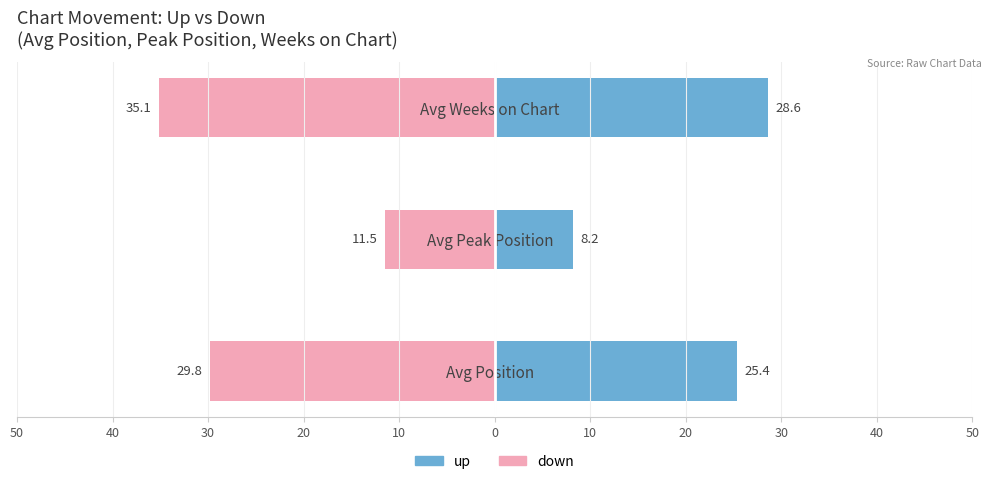

Are the bars horizontal?

Yes